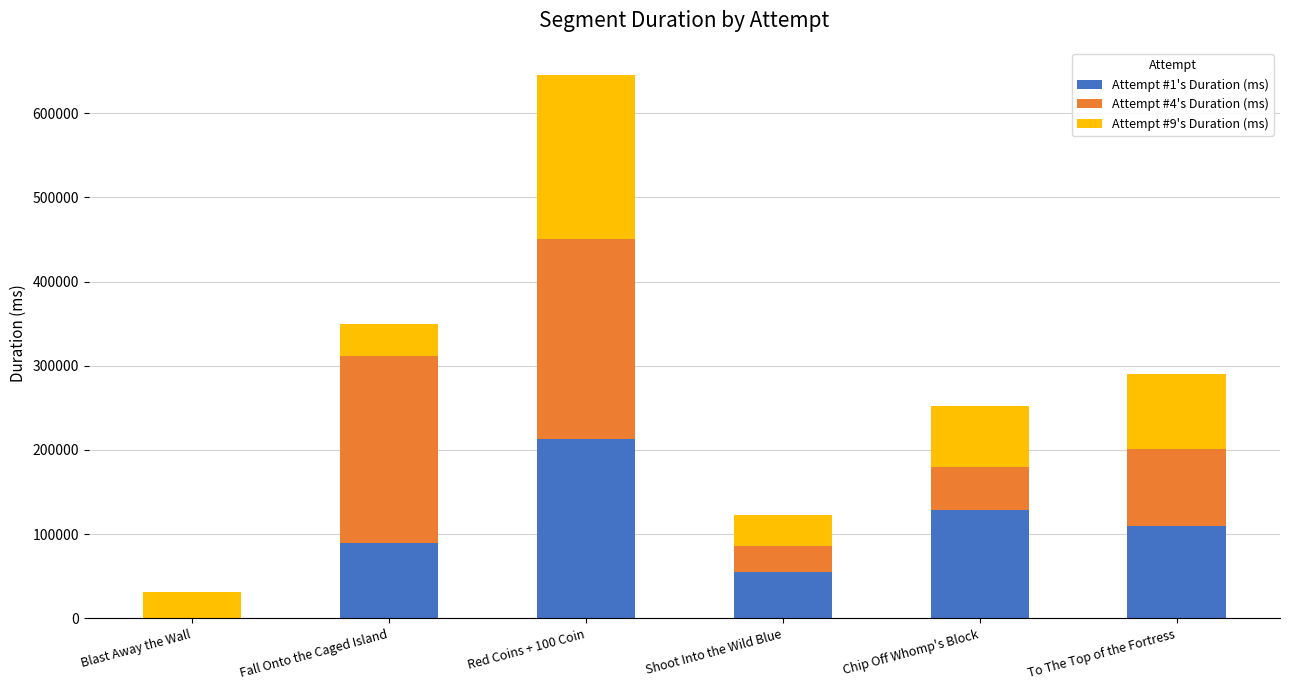

What is the total value across all series at To The Top of the Fortress?

289712